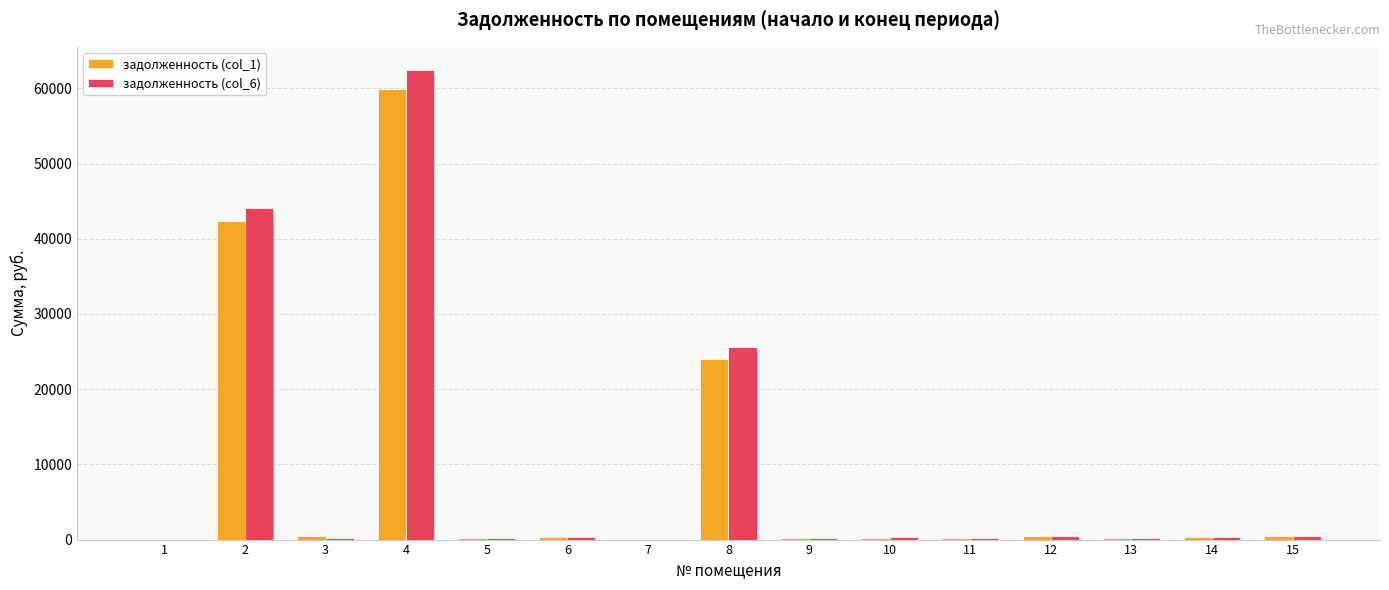

At which category is the sum across all series the highest?

4